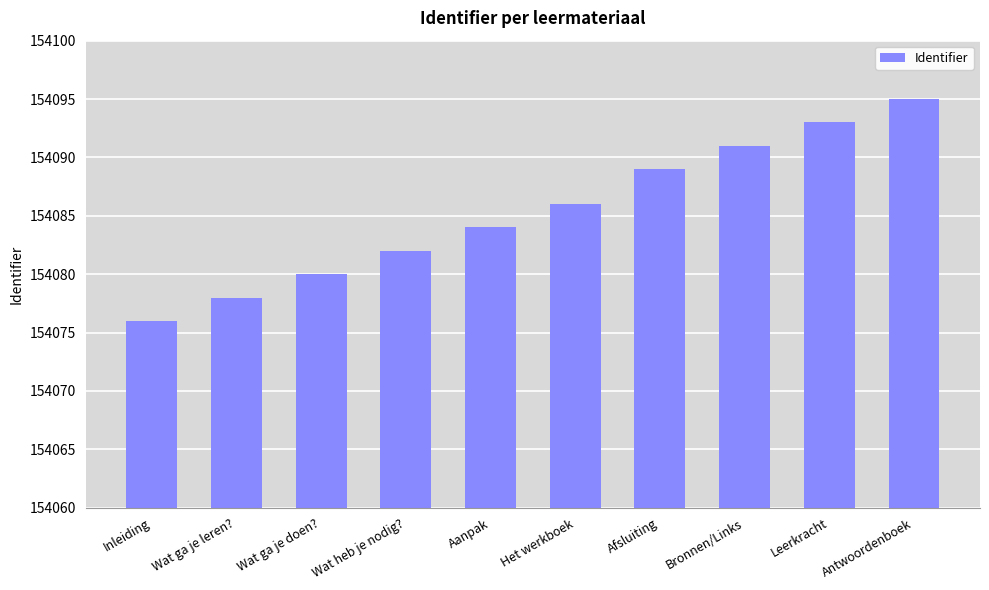

What is the greatest value displayed?

154095